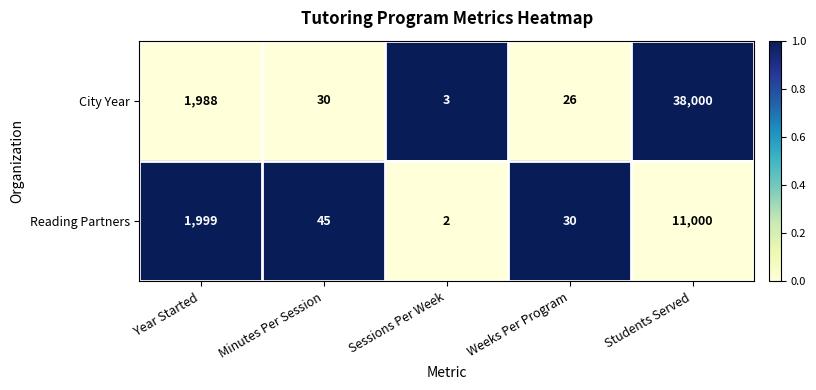

At which label does City Year first exceed 30?

Year Started